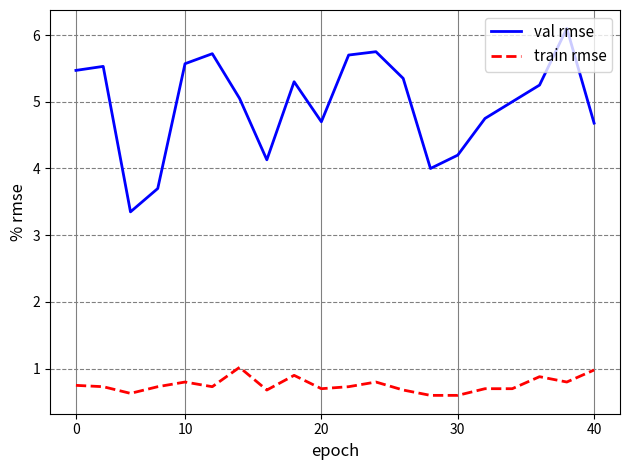

Which series has the widest spread of values?

val rmse